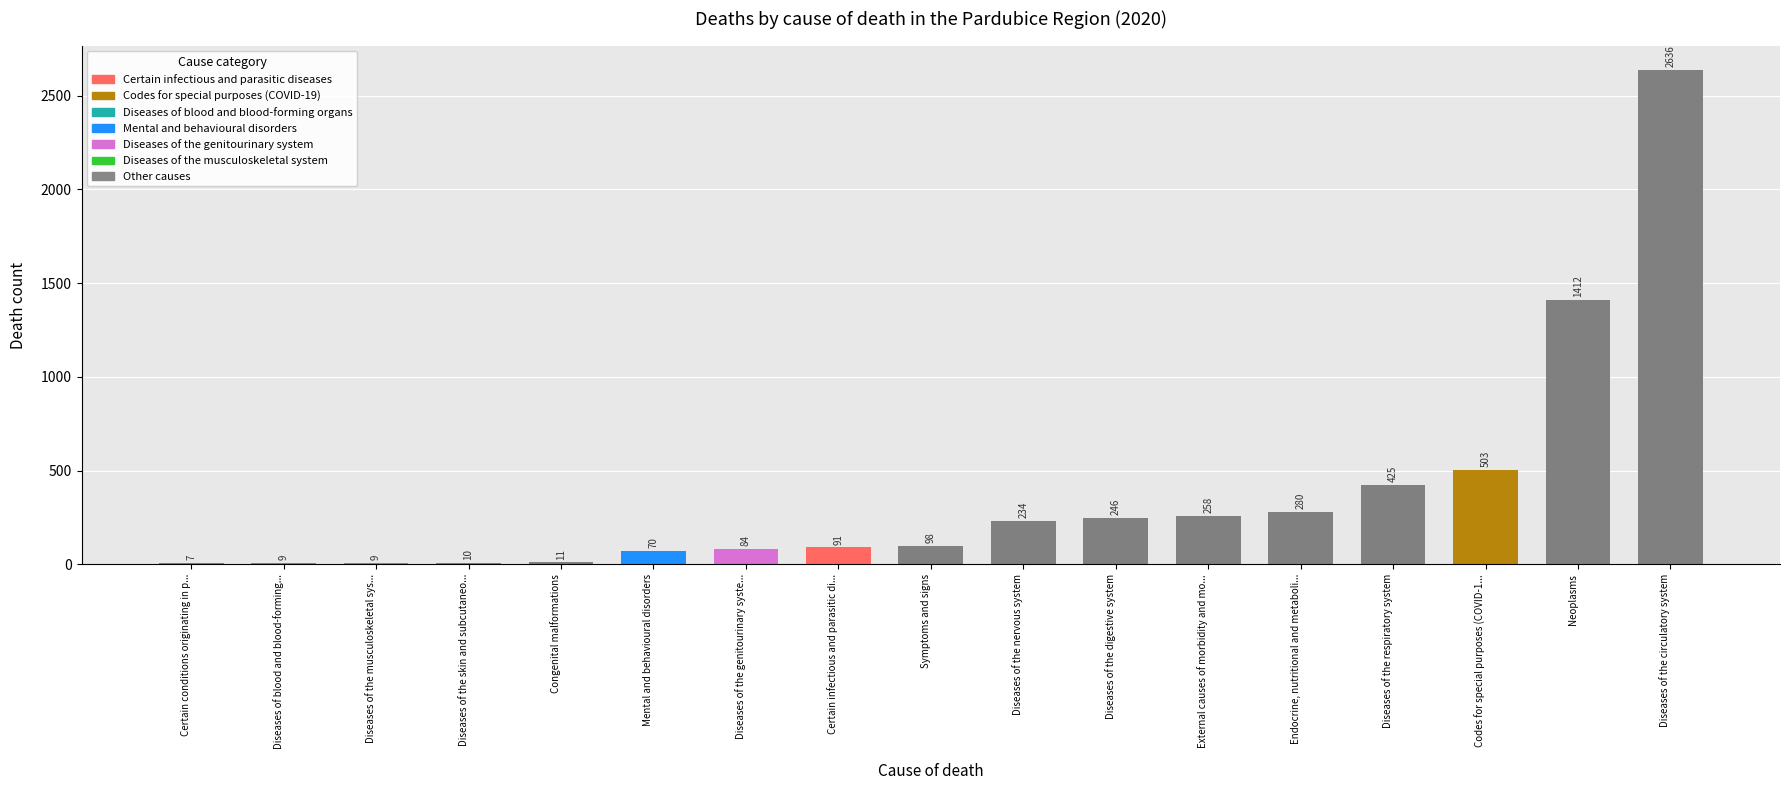

Read the value at Endocrine, nutritional and metaboli..., to the nearest 10.

280